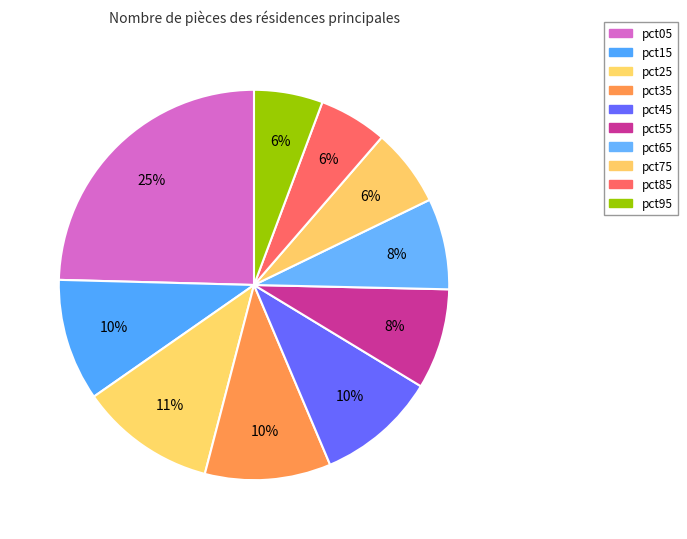

Which slice is the smallest?

pct85